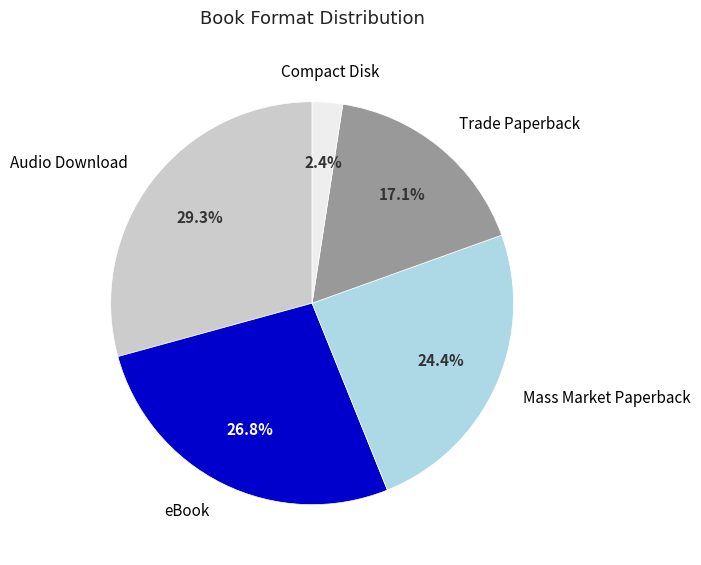

Is the sum of Compact Disk and Audio Download greater than half?

No